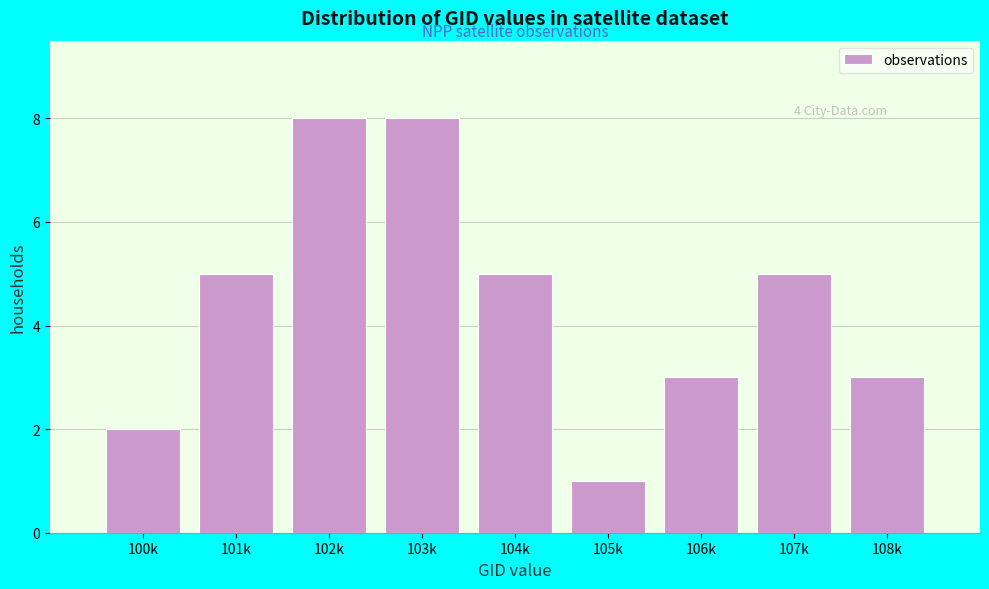

Reading right to left, transcribe all the data shown in this chart.

108k=3	107k=5	106k=3	105k=1	104k=5	103k=8	102k=8	101k=5	100k=2